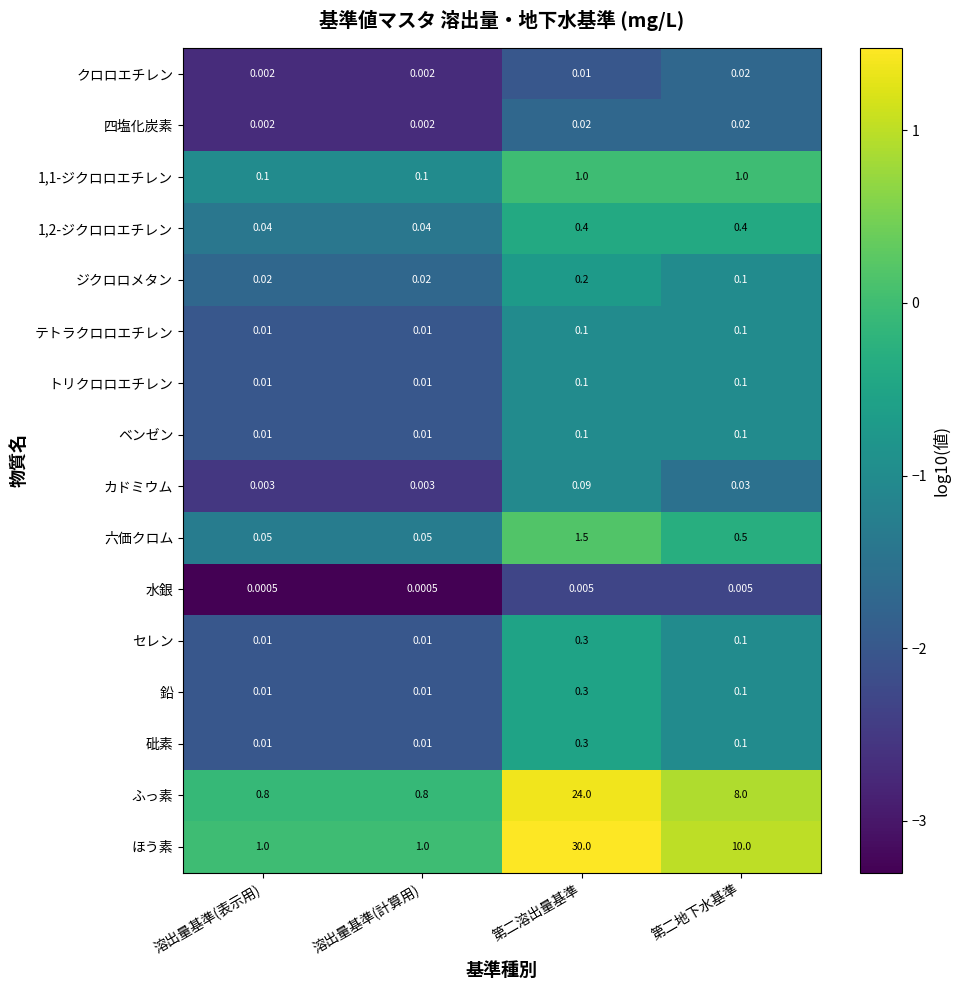

Which category has the highest value across all series?

第二溶出量基準